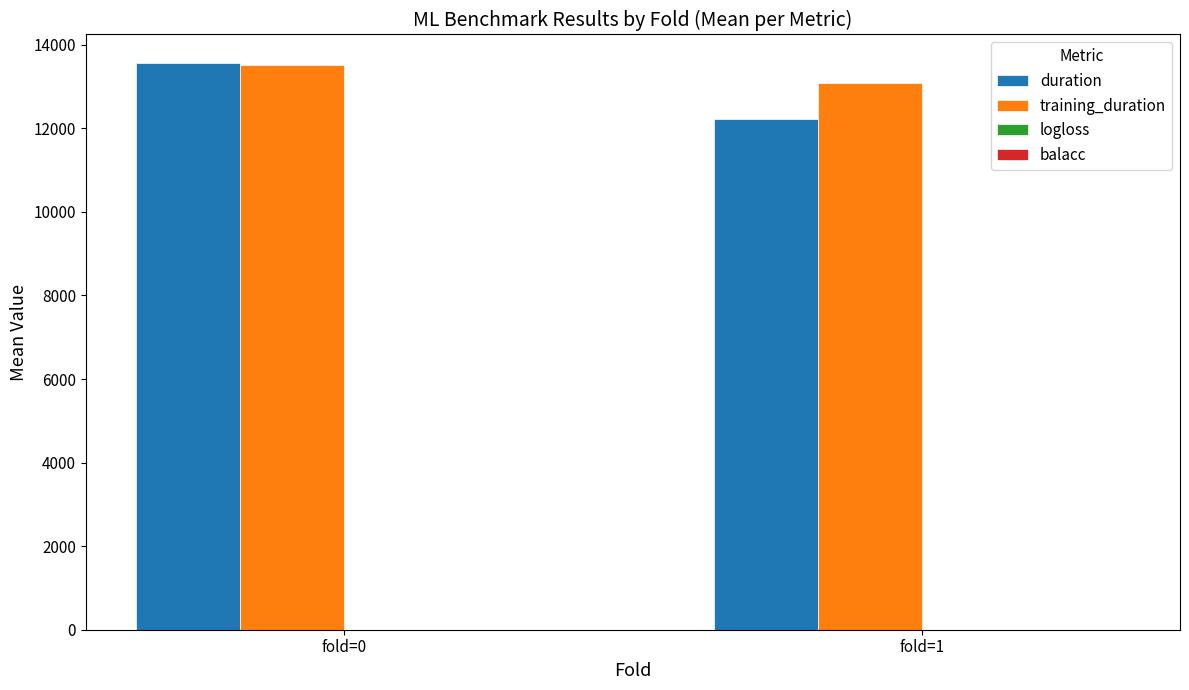

True or false: duration has a value of 13568.9 at fold=0.

True